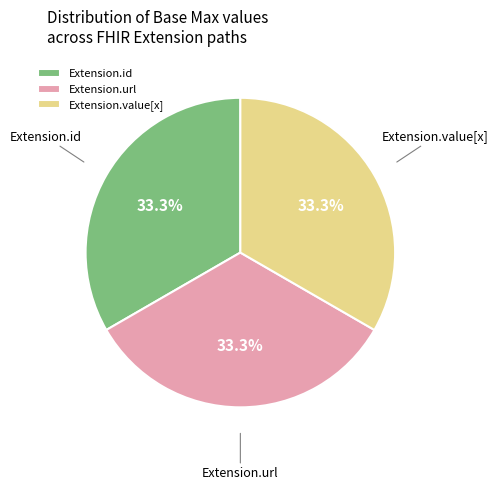

Approximately how many times larger is the value at Extension.id compared to Extension.url?

1.0